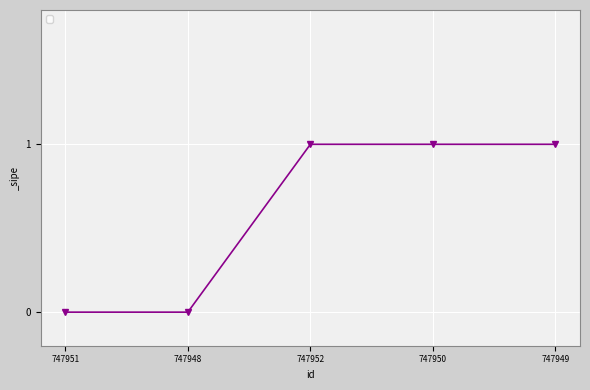

What position from the right is 747949?

1